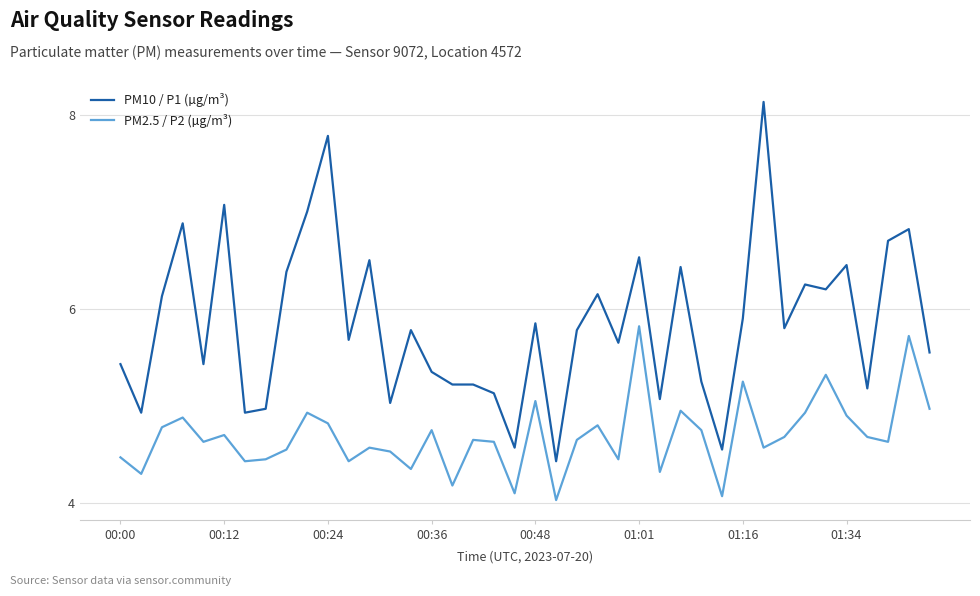

Which series has the largest total across all categories?

PM10 / P1 (µg/m³)